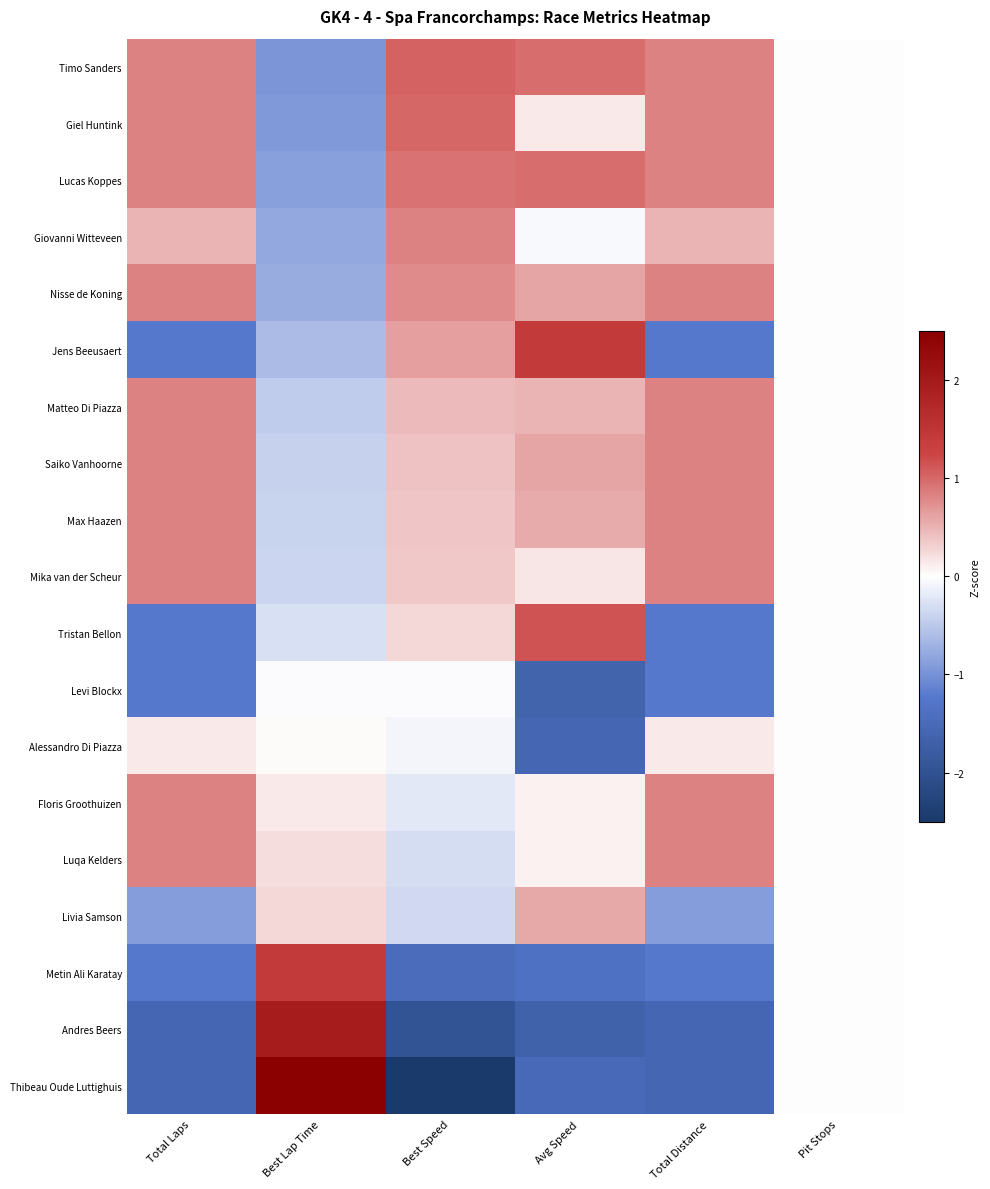

Between Pit Stops and Total Distance, which is larger?

Total Distance